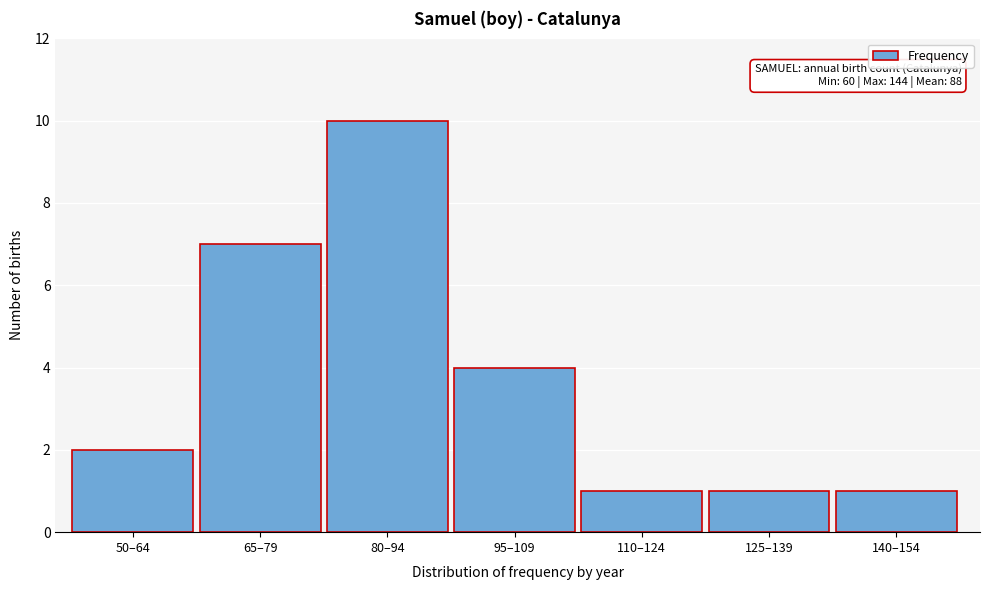

Reading left to right, what are all the values shown in this chart?

2	7	10	4	1	1	1